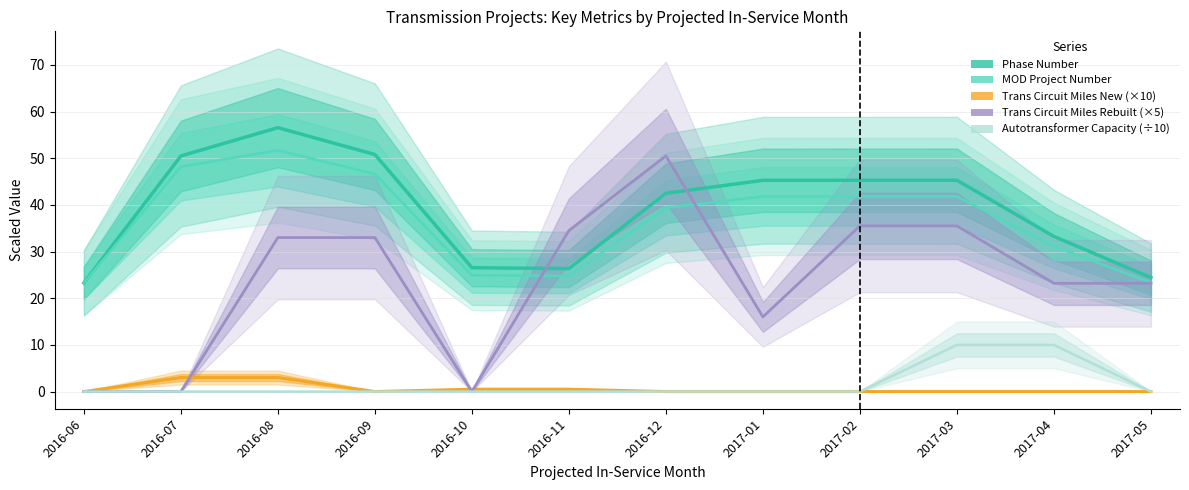

Which series has the largest range (max minus min)?

Trans Circuit Miles Rebuilt (×5)